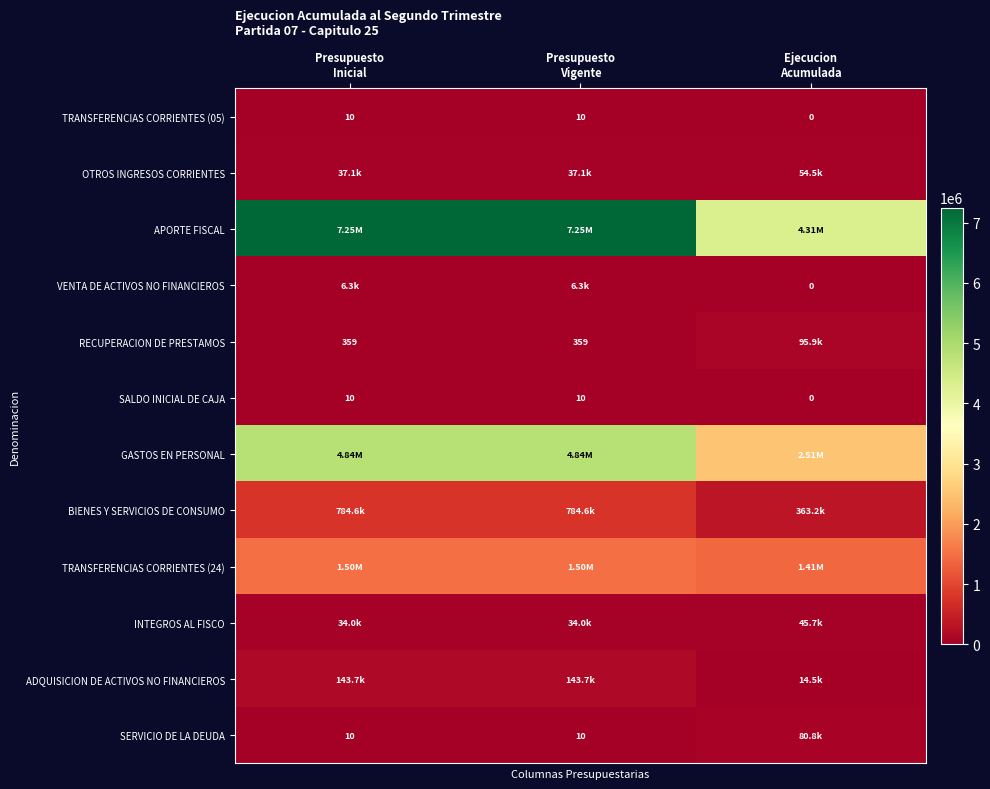

At which category is the sum across all series the highest?

Presupuesto
Inicial